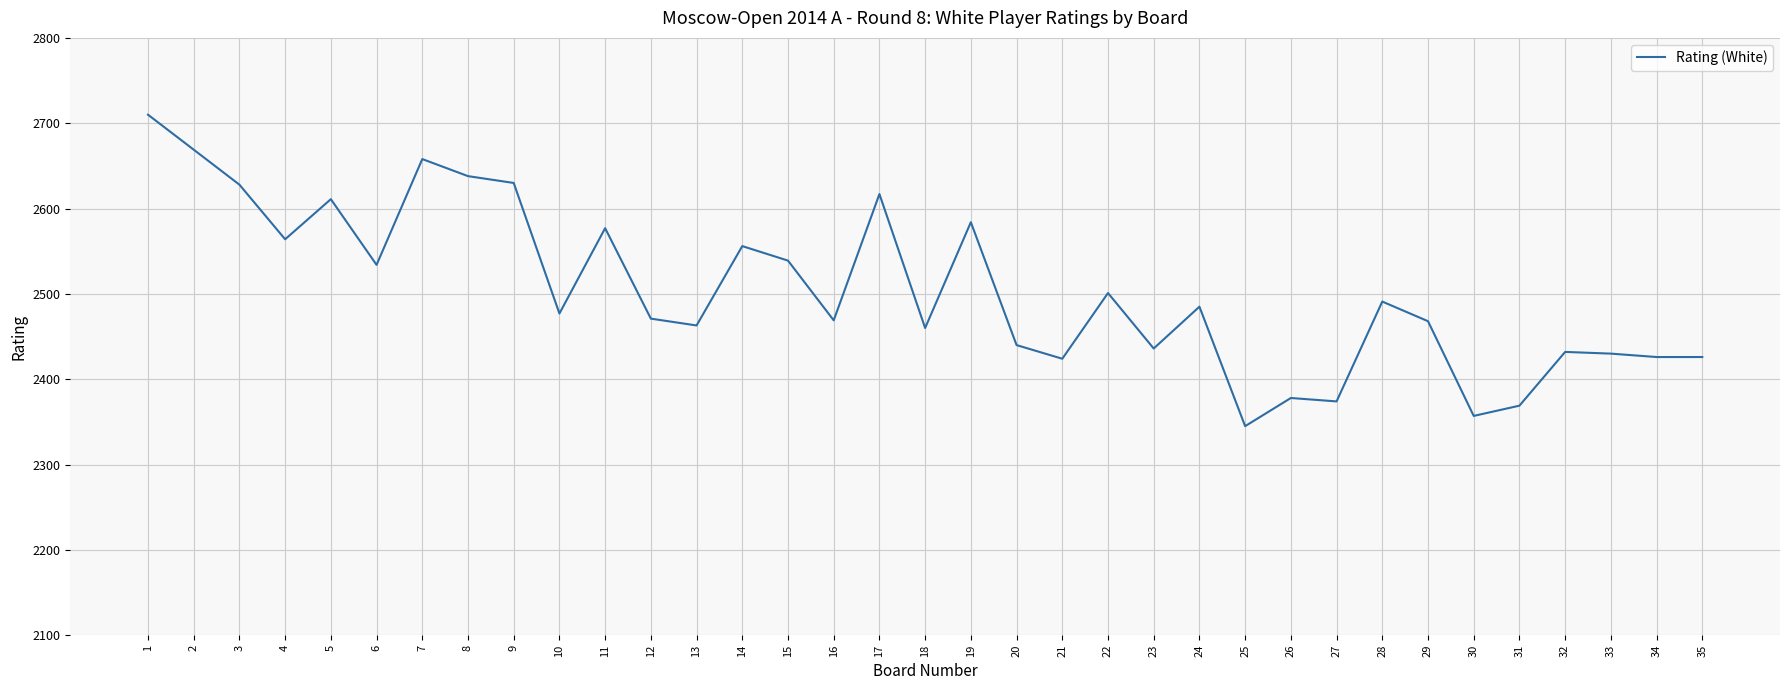

The value at 7 is 2658. True or false?

True